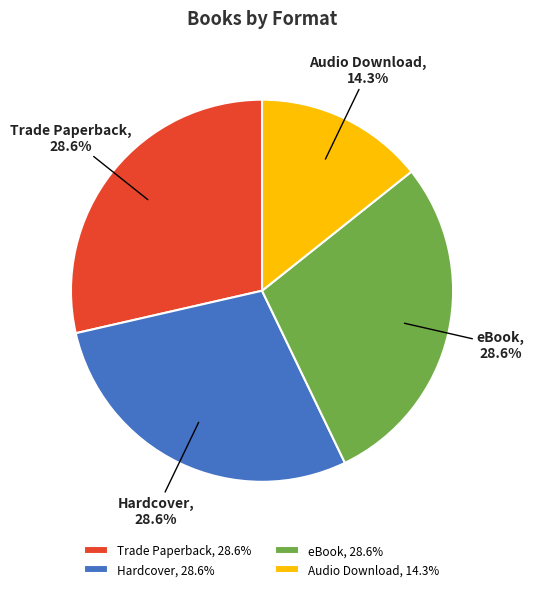

What percentage is the Hardcover slice, to the nearest percent?

29%